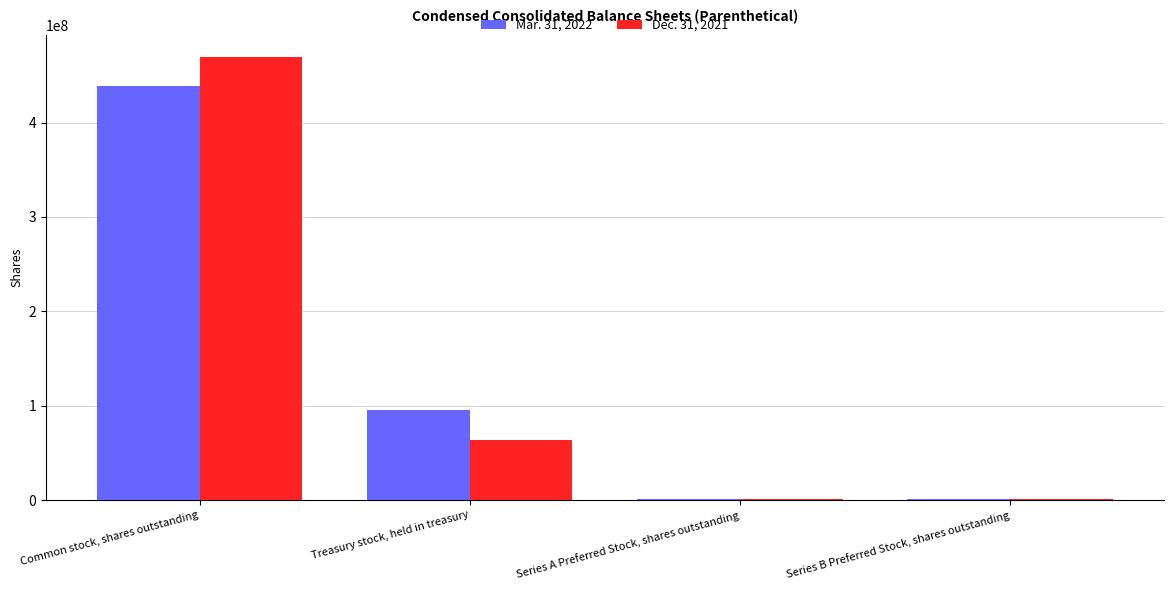

At which label does Mar. 31, 2022 reach its peak?

Common stock, shares outstanding